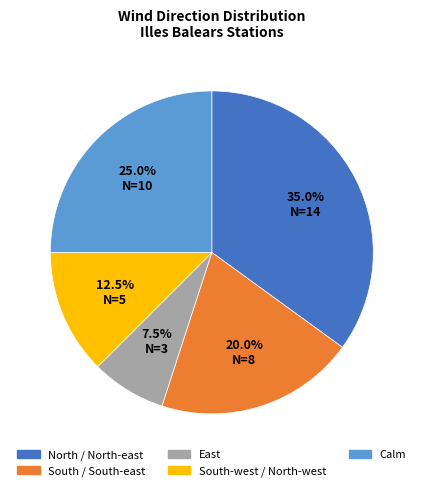

To the nearest percent, what is the combined percentage of South / South-east and Calm?

45%